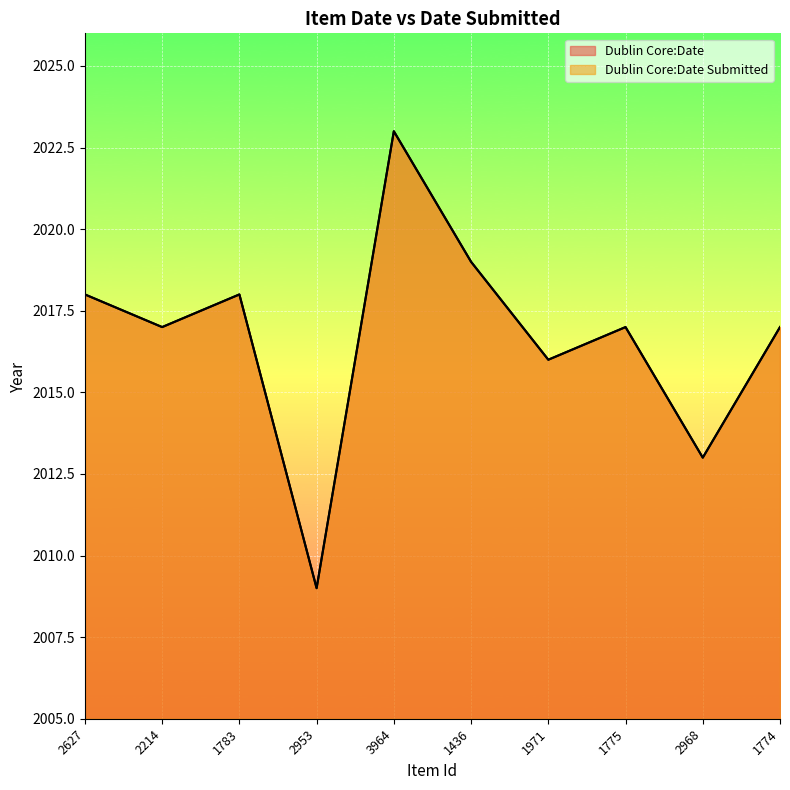

True or false: Dublin Core:Date Submitted and Dublin Core:Date intersect in this chart.

False